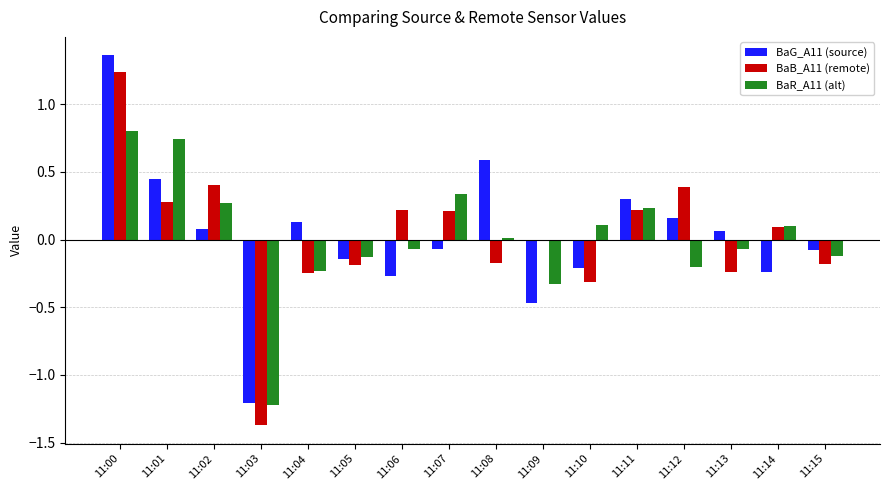

Is it true that BaR_A11 (alt) equals -0.5 at 11:09?

False